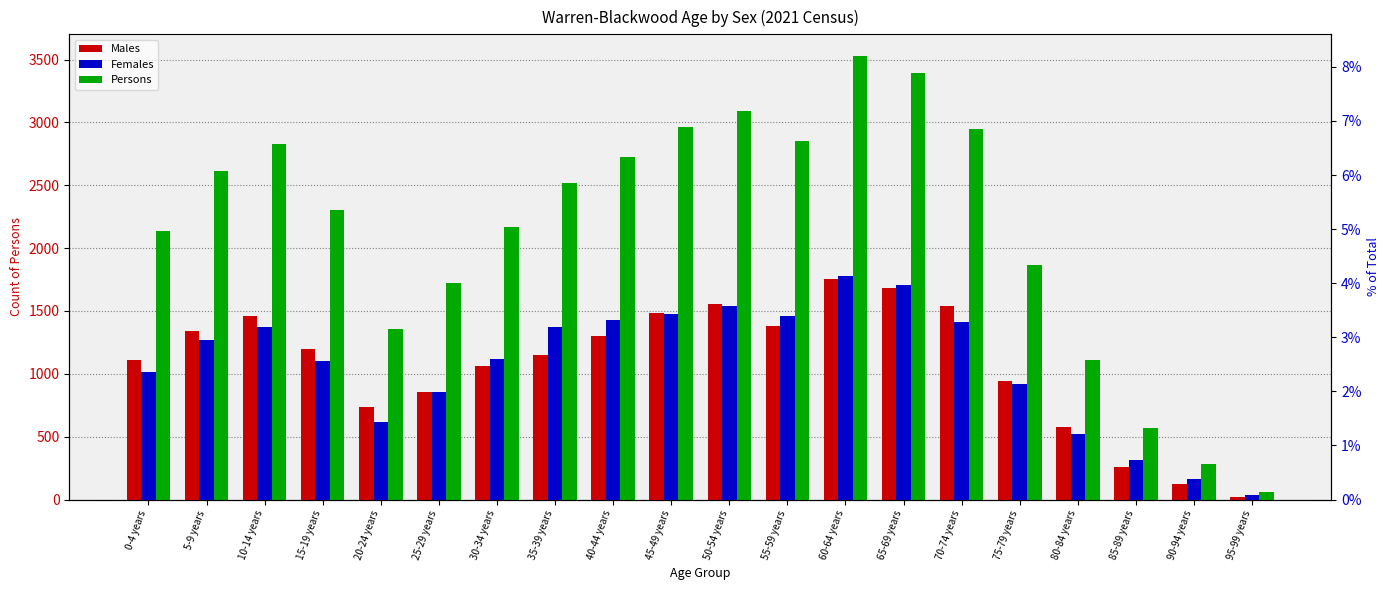

How many data points in Females are above 1267?

9